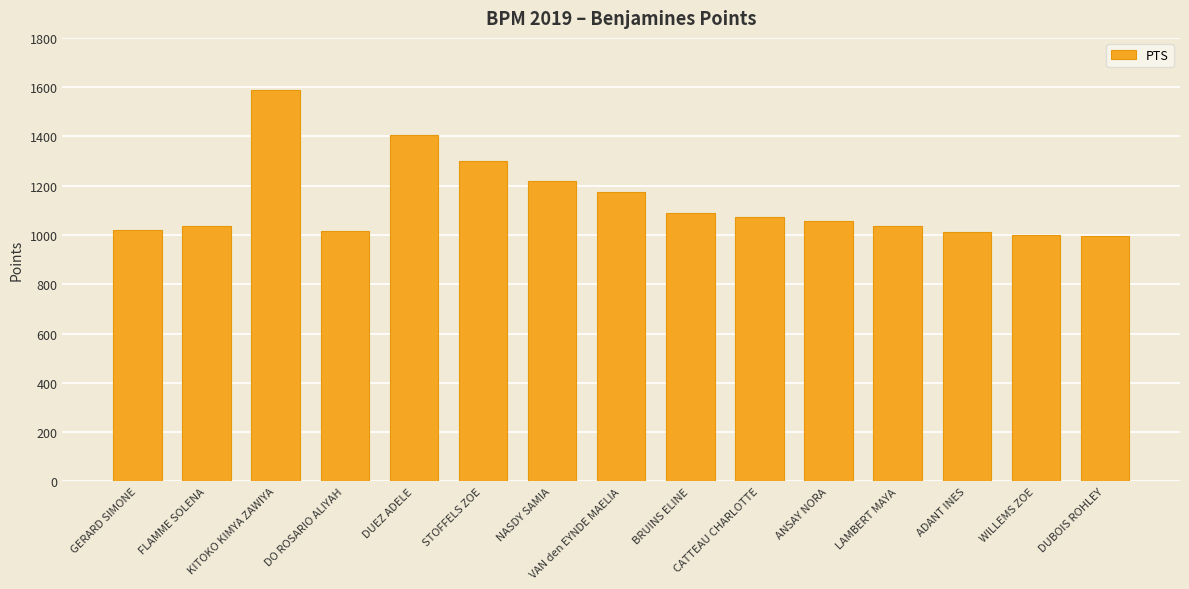

What is the greatest value displayed?

1589